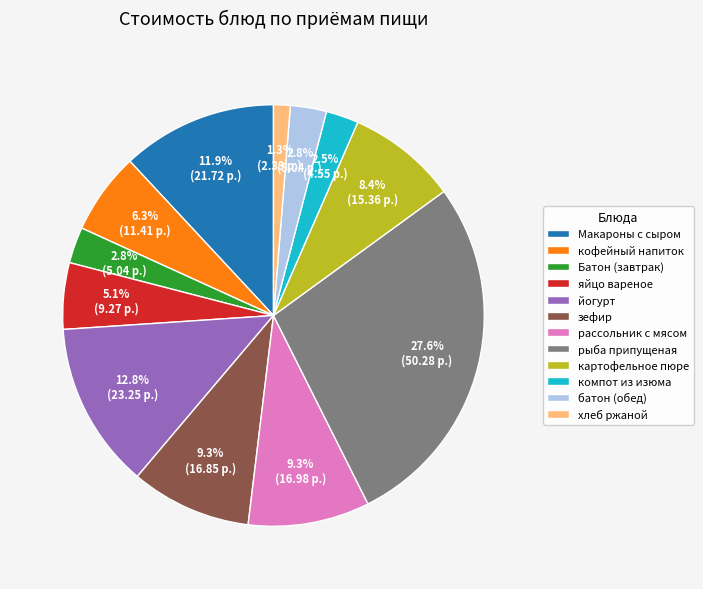

Is the sum of хлеб ржаной and яйцо вареное greater than half?

No